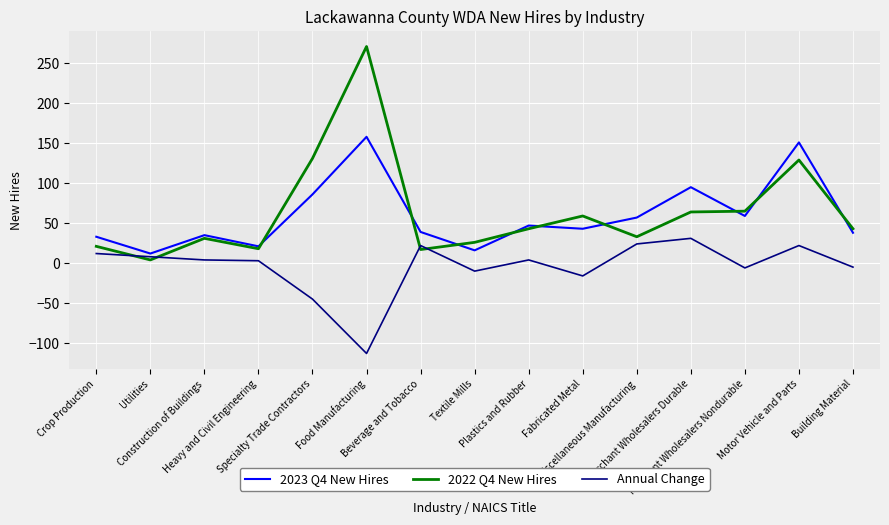

What is the total value across all series at Food Manufacturing?

316